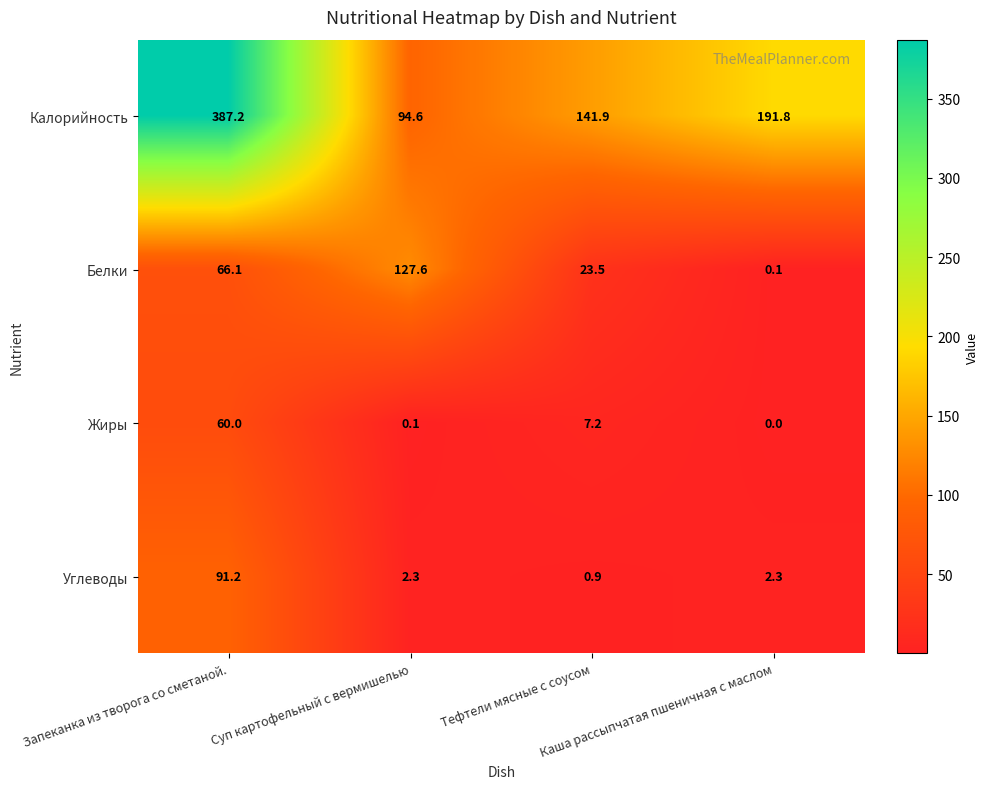

Rank the series by their maximum value, from lowest to highest.

Жиры, Углеводы, Белки, Калорийность